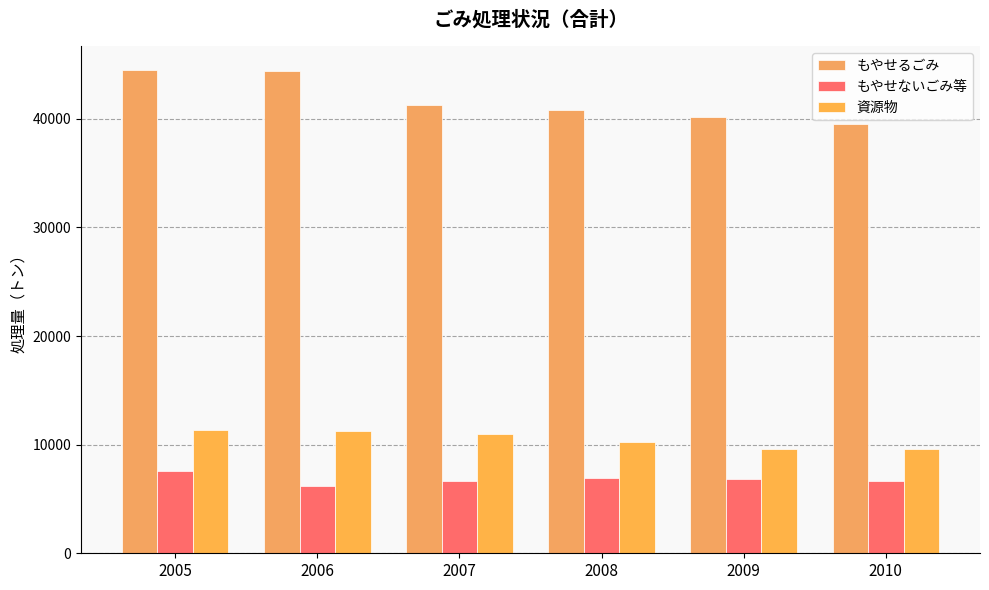

What is the sum of all もやせるごみ values?

250566